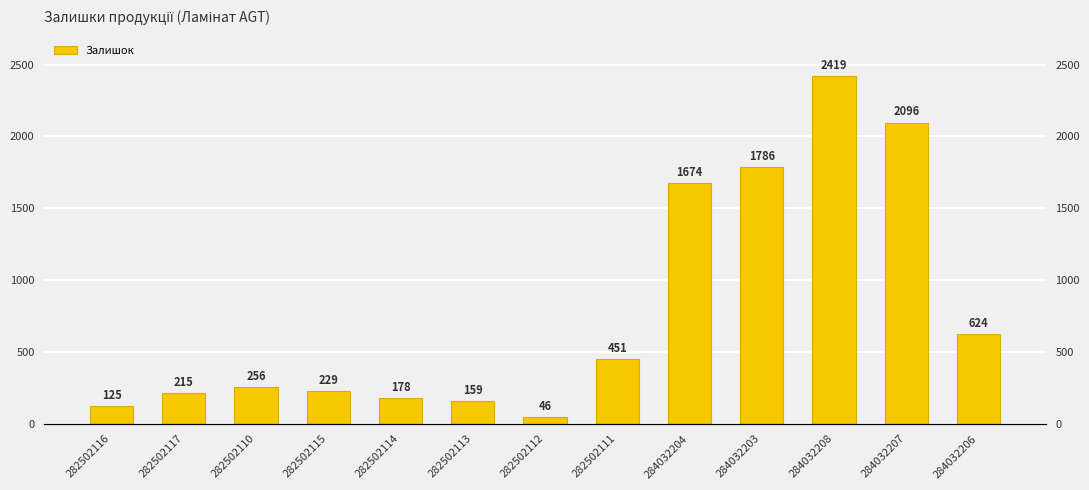

The value at 282502115 is 229. True or false?

True